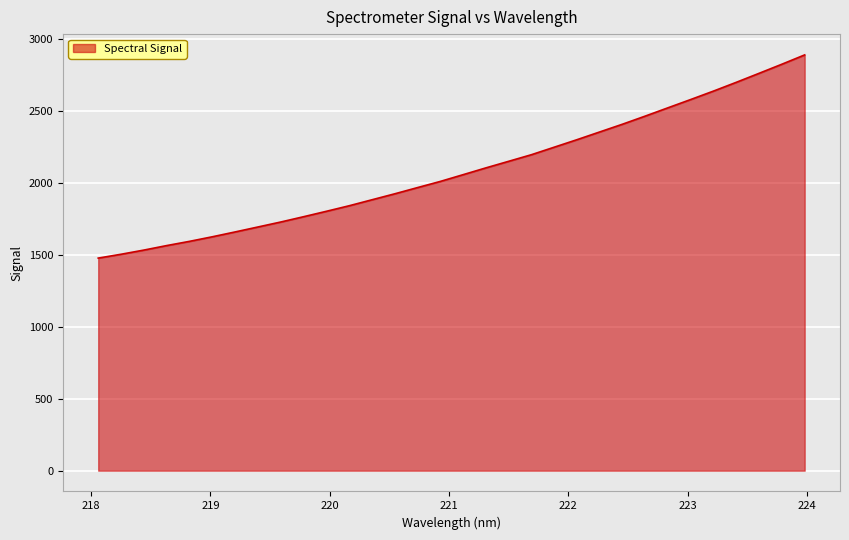

How many lines are shown in the chart?

1